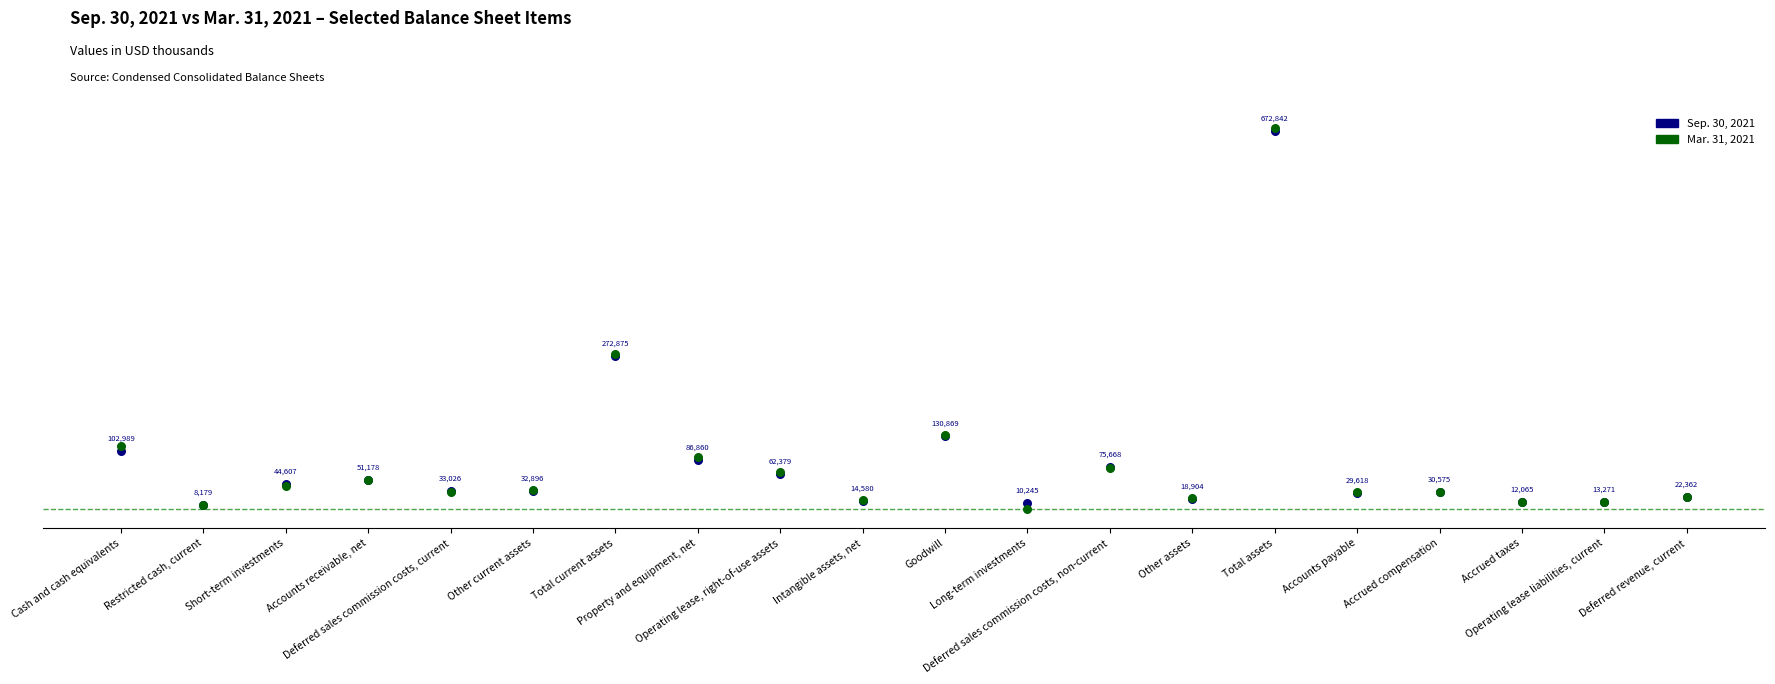

What are all the series names shown in the legend?

Sep. 30, 2021, Mar. 31, 2021